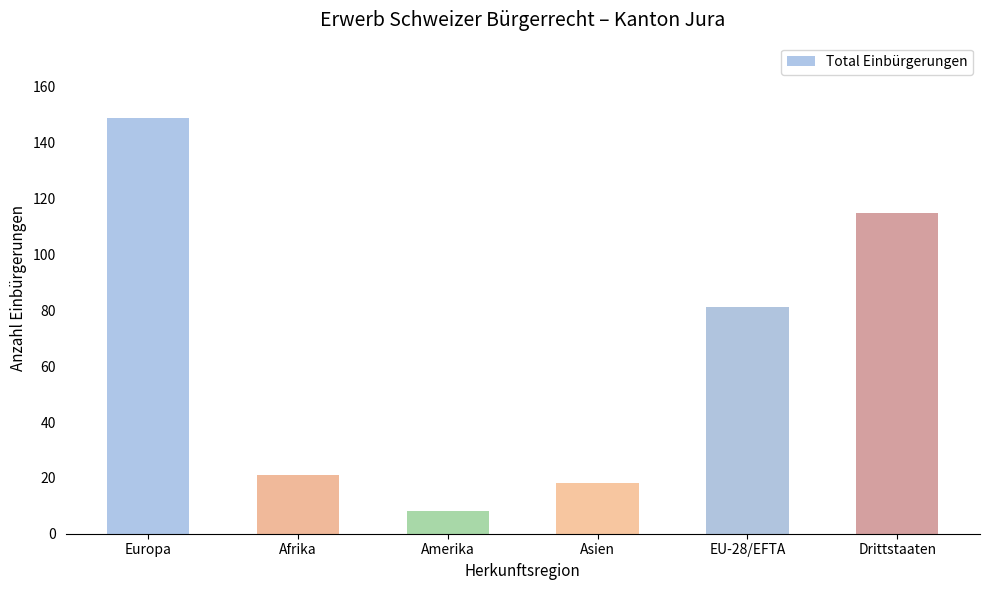

What is the ratio of the value at Europa to the value at Amerika?

18.6